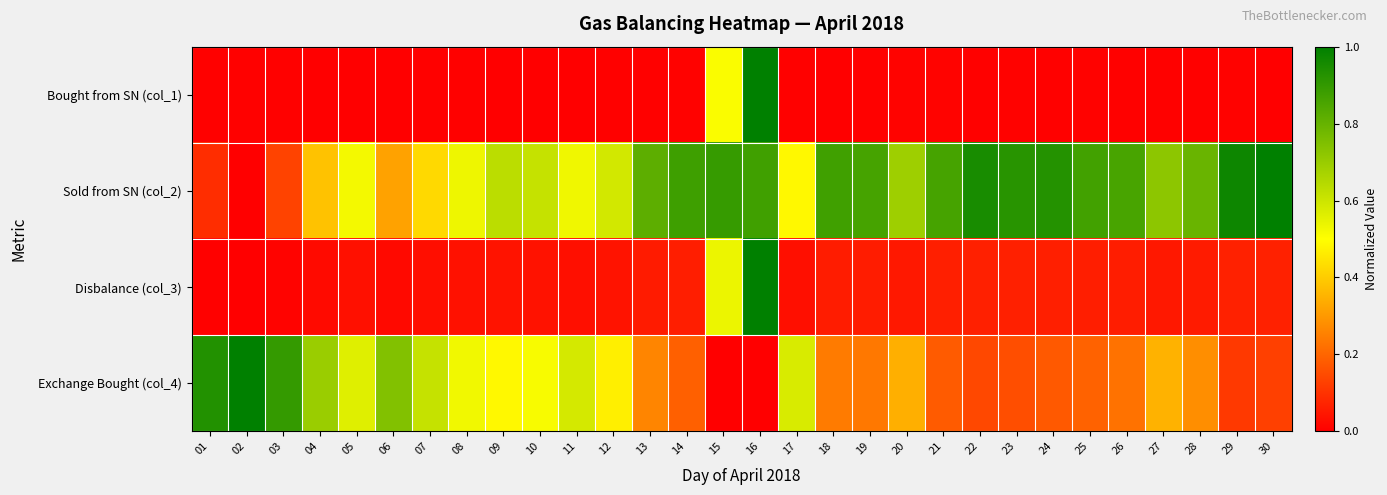

Reading left to right, transcribe all the data shown in this chart.

Bought from SN (col_1): 01=0.0	02=0.0	03=0.0	04=0.0	05=0.0	06=0.0	07=0.0	08=0.0	09=0.0	10=0.0	11=0.0	12=0.0	13=0.0	14=0.0	15=0.5	16=1.0	17=0.0	18=0.0	19=0.0	20=0.0	21=0.0	22=0.0	23=0.0	24=0.0	25=0.0	26=0.0	27=0.0	28=0.0	29=0.0	30=0.0
Sold from SN (col_2): 01=0.1	02=0.0	03=0.1	04=0.4	05=0.5	06=0.3	07=0.4	08=0.5	09=0.6	10=0.6	11=0.5	12=0.6	13=0.8	14=0.9	15=0.9	16=0.9	17=0.5	18=0.9	19=0.9	20=0.7	21=0.9	22=1.0	23=0.9	24=0.9	25=0.9	26=0.9	27=0.7	28=0.8	29=1.0	30=1.0
Disbalance (col_3): 01=0.0	02=0.0	03=0.0	04=0.0	05=0.0	06=0.0	07=0.0	08=0.0	09=0.0	10=0.0	11=0.0	12=0.0	13=0.1	14=0.1	15=0.5	16=1.0	17=0.0	18=0.1	19=0.1	20=0.1	21=0.1	22=0.1	23=0.1	24=0.1	25=0.1	26=0.1	27=0.0	28=0.1	29=0.1	30=0.1
Exchange Bought (col_4): 01=0.9	02=1.0	03=0.9	04=0.7	05=0.6	06=0.7	07=0.6	08=0.5	09=0.5	10=0.5	11=0.6	12=0.5	13=0.3	14=0.2	15=0.0	16=0.0	17=0.6	18=0.2	19=0.2	20=0.3	21=0.2	22=0.1	23=0.2	24=0.2	25=0.2	26=0.2	27=0.4	28=0.3	29=0.1	30=0.1